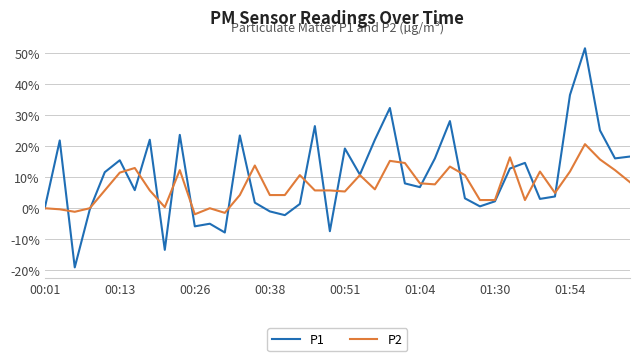

List the series in order of their peak value, lowest first.

P2, P1